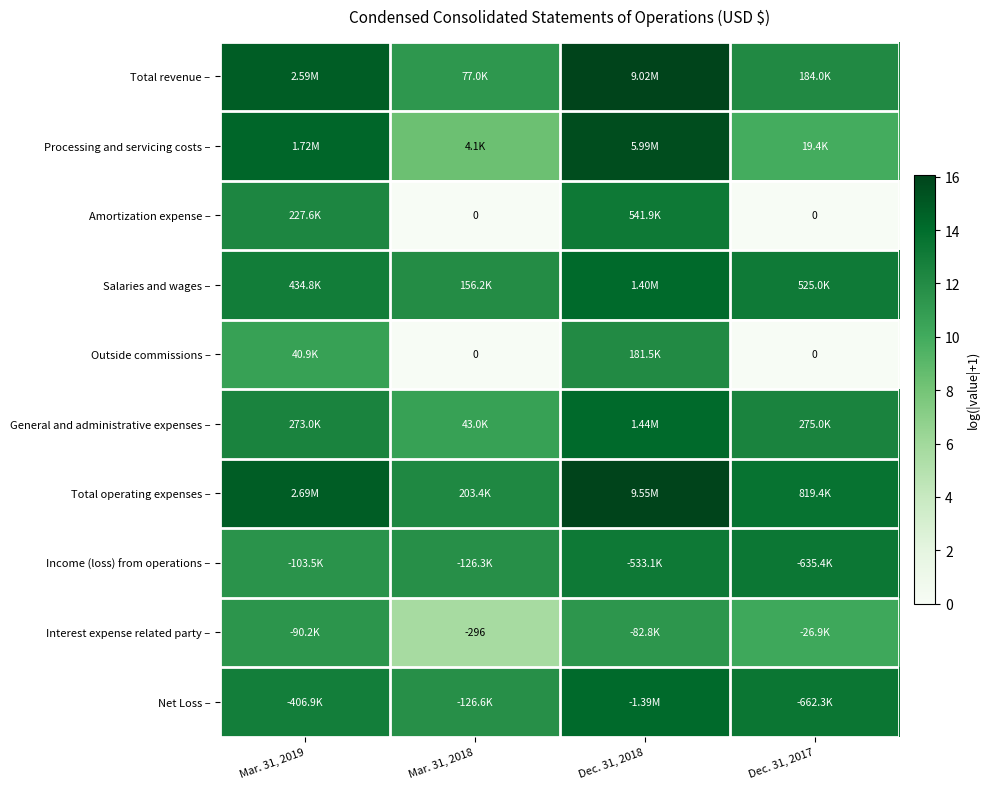

How many series are shown in this chart?

10